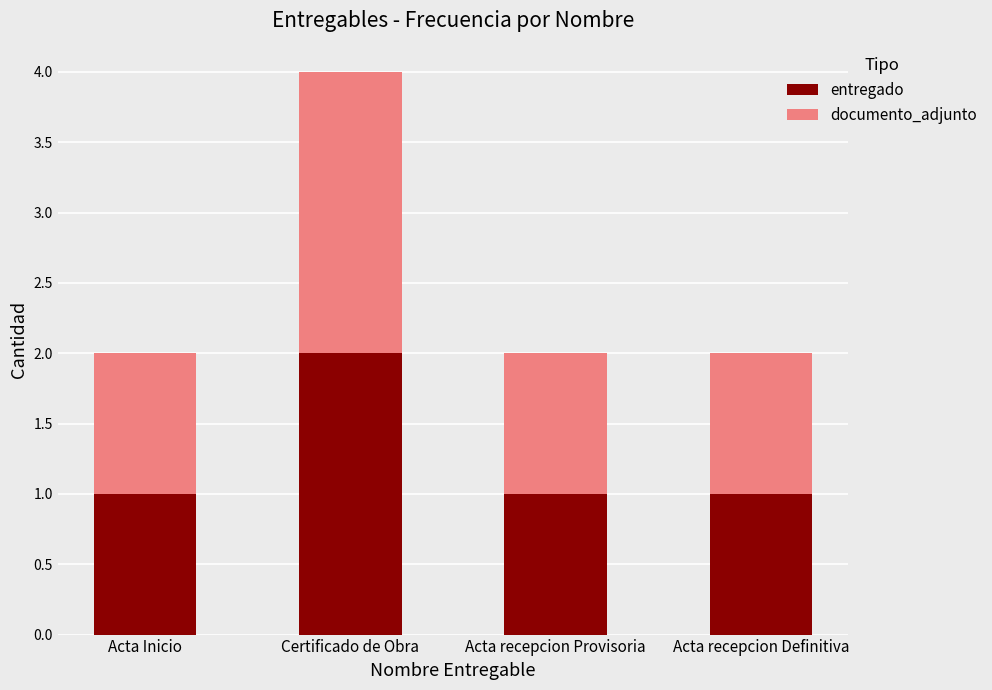

How many categories are shown in the chart?

4